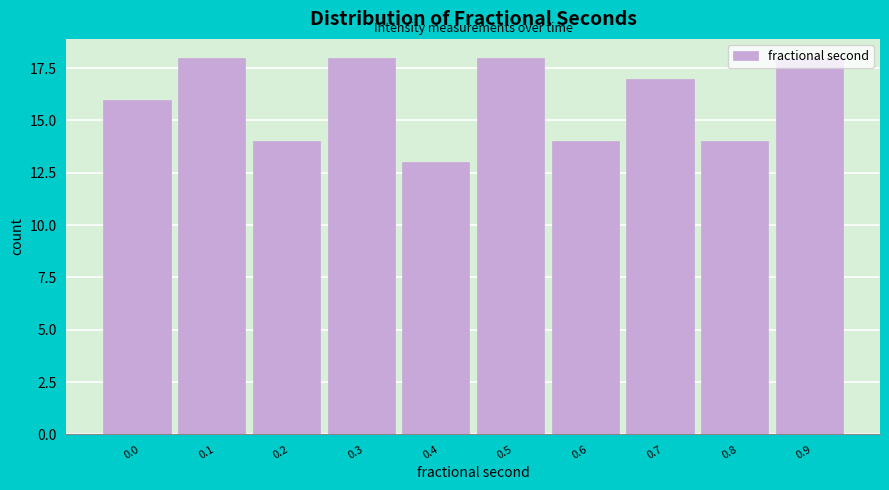

What is the value of the 10th bar from the left?

18